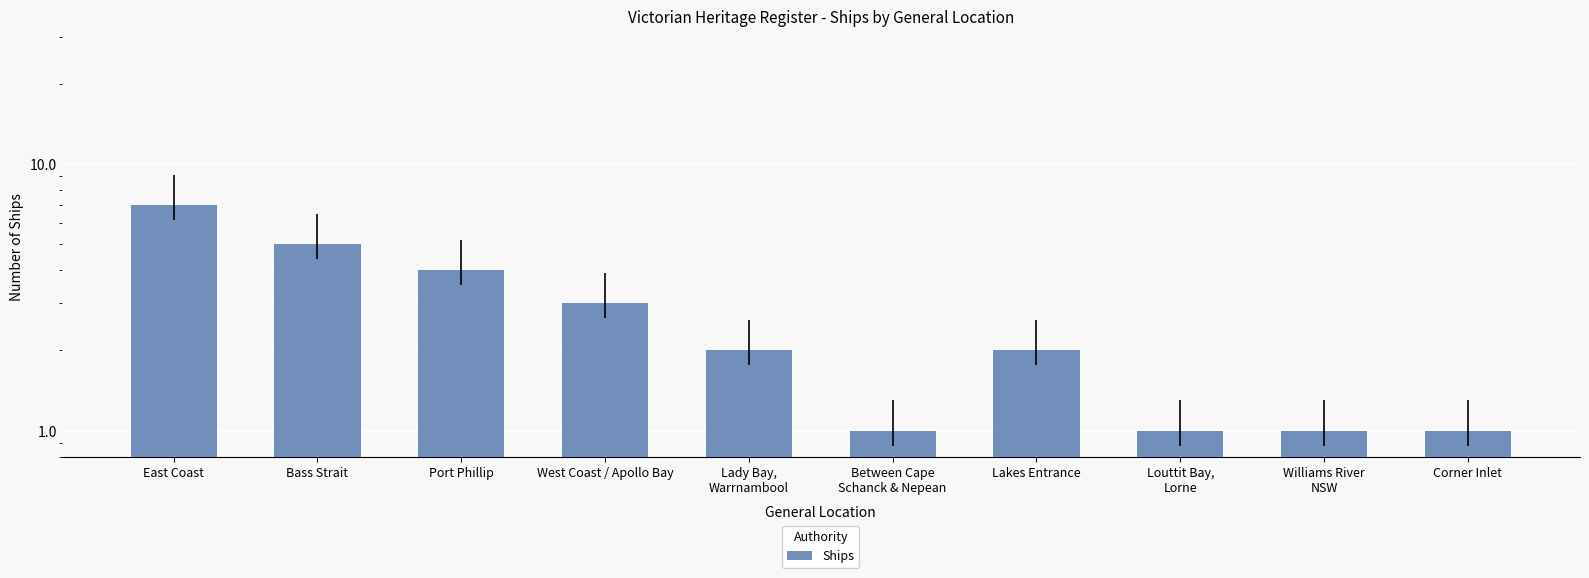

How many distinct data groups are displayed?

1